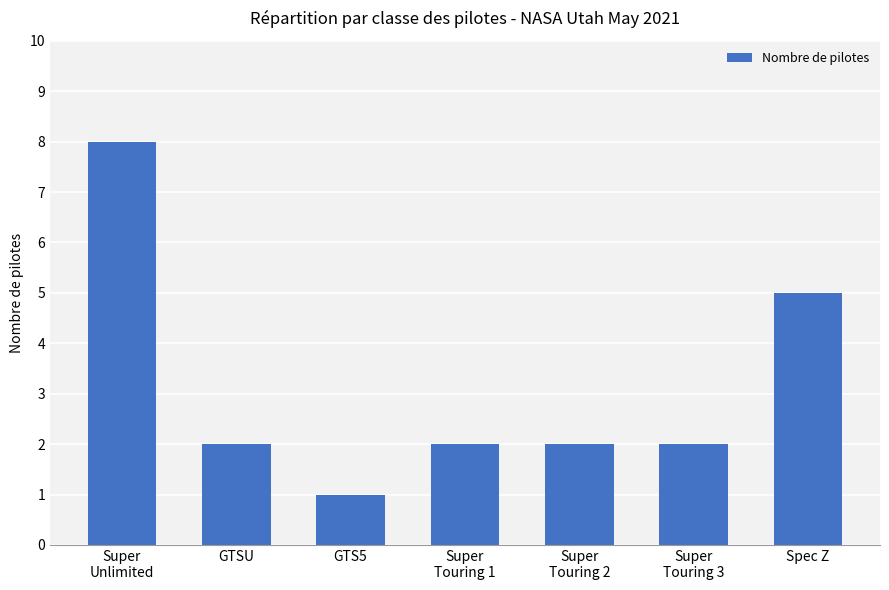

The chart shows a value of 3 at Super
Touring 1. True or false?

False